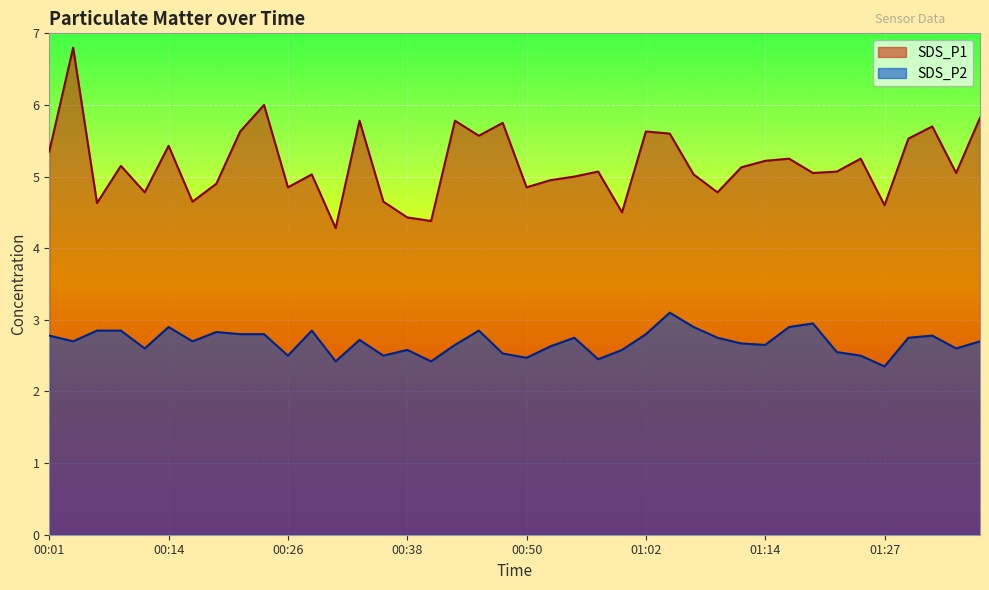

Between 01:12 and 01:27, which series saw the biggest shift?

SDS_P1